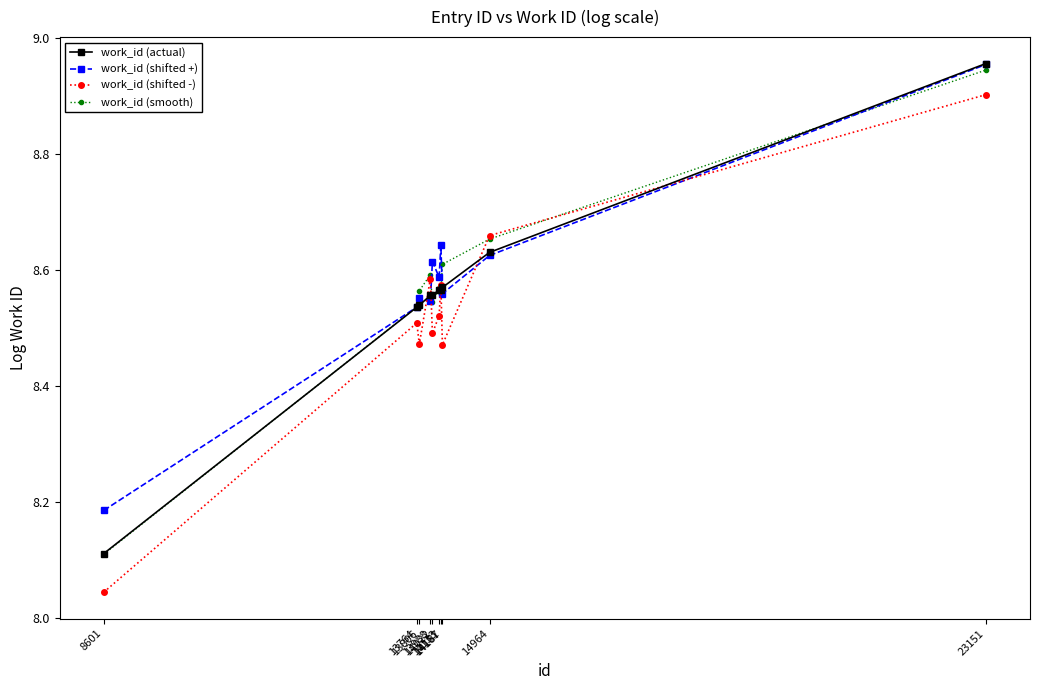

True or false: work_id (shifted +) and work_id (smooth) cross at least once.

True